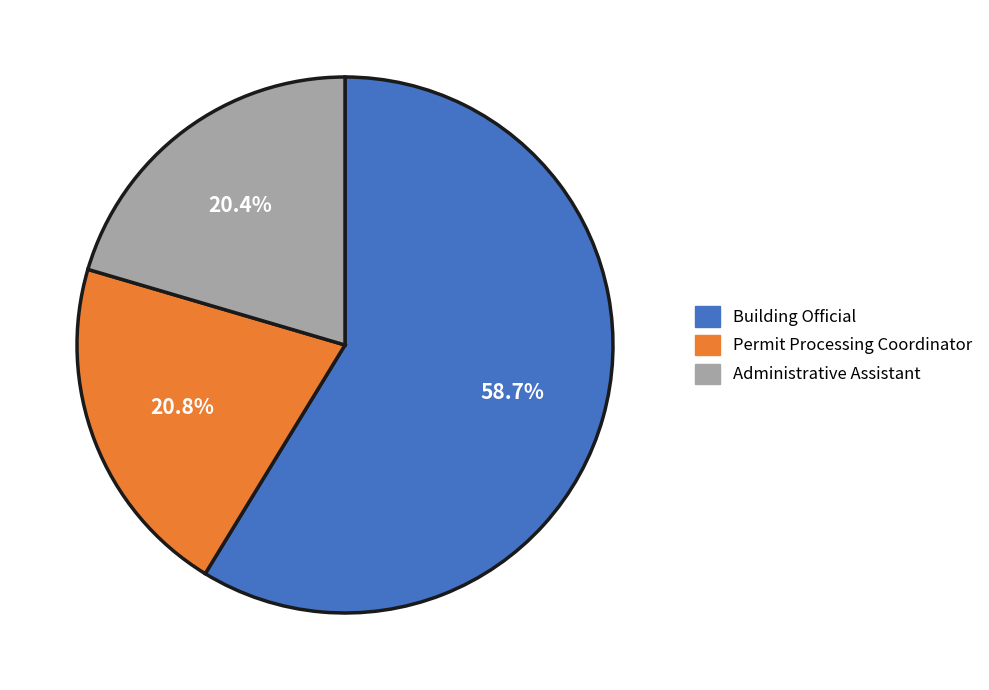

Is there a majority slice in this chart?

Yes